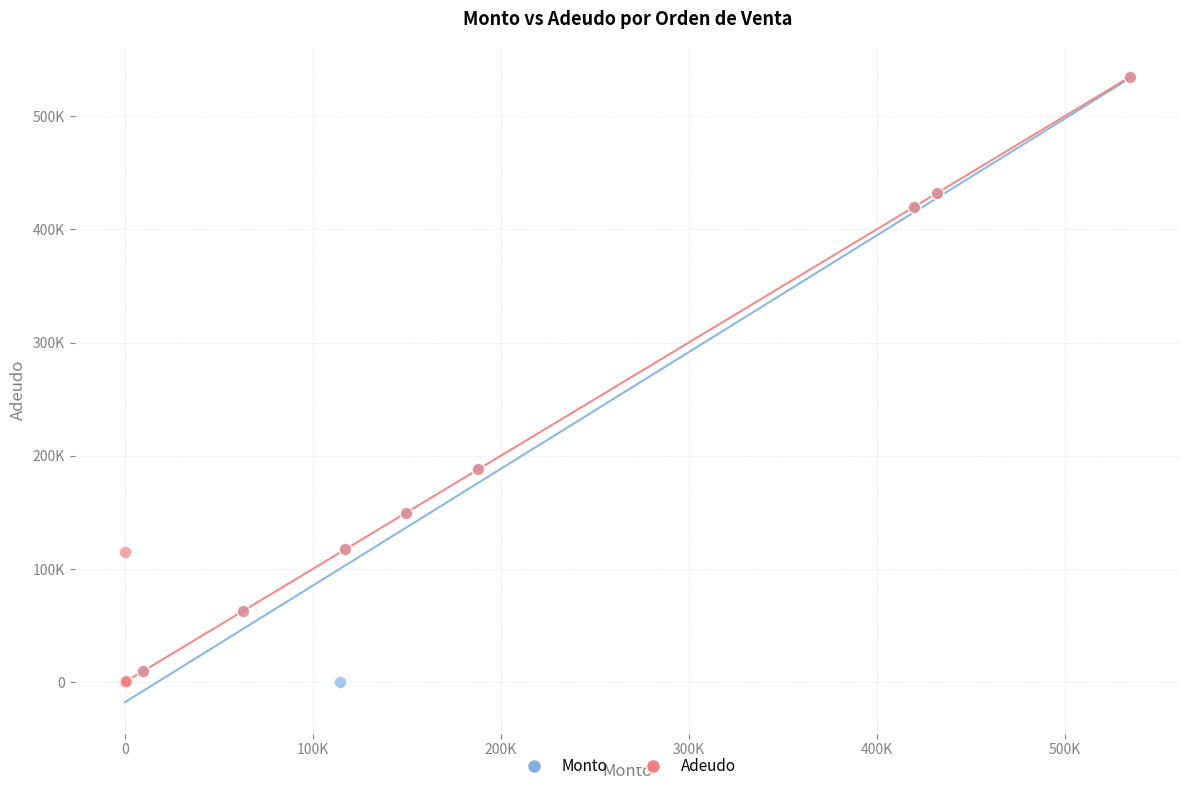

What are all the series names shown in the legend?

Monto, Adeudo